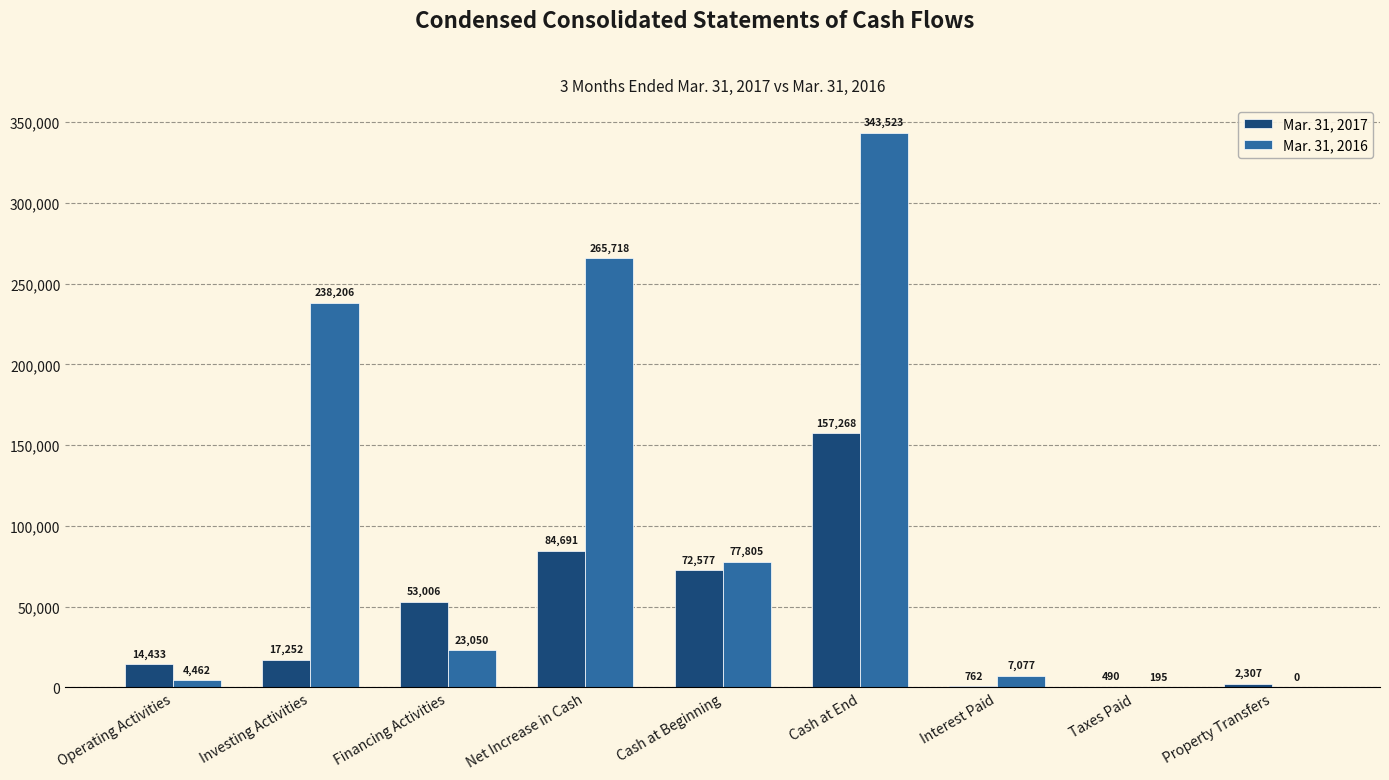

Is the value of Mar. 31, 2017 at Property Transfers greater than the value of Mar. 31, 2016 at Investing Activities?

No